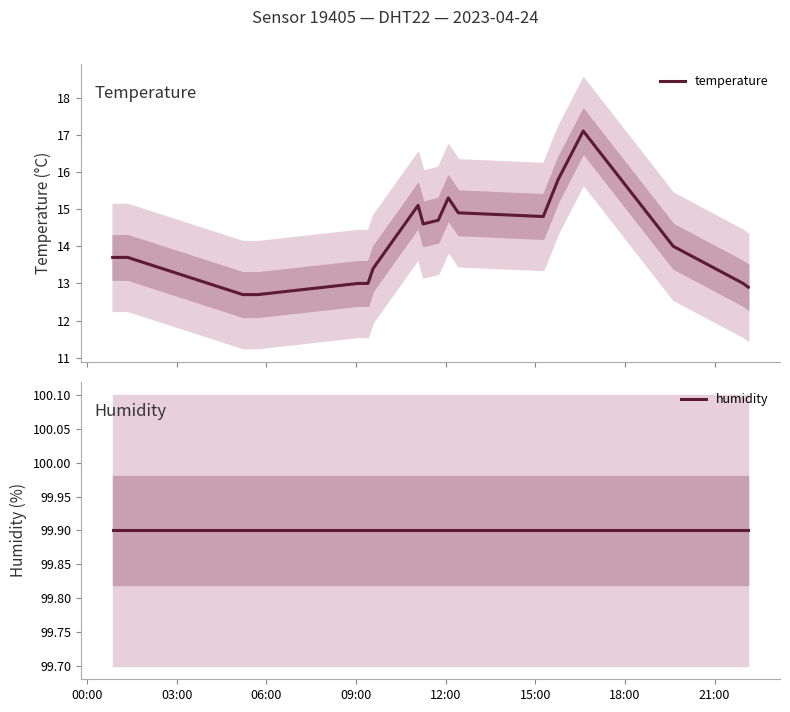

Reading left to right, transcribe all the data shown in this chart.

temperature: 13.7	13.7	12.7	12.7	13.0	13.0	13.4	15.1	14.6	14.7	15.3	14.9	14.8	15.8	17.1	14.0	13.0	12.9
humidity: 99.9	99.9	99.9	99.9	99.9	99.9	99.9	99.9	99.9	99.9	99.9	99.9	99.9	99.9	99.9	99.9	99.9	99.9